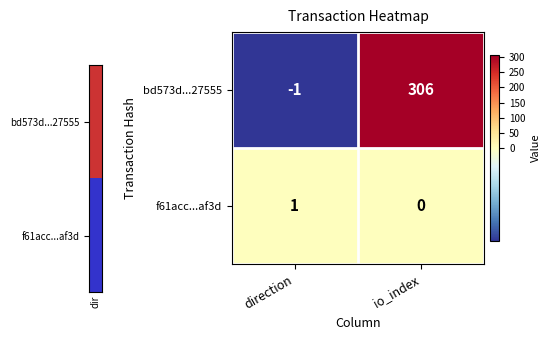

Which series has the largest total across all categories?

bd573d...27555